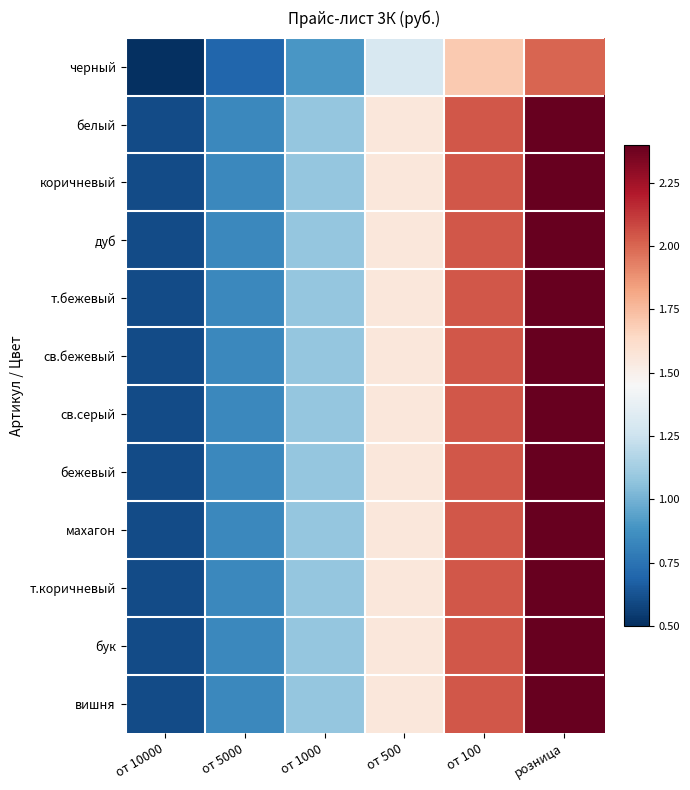

What is the total value across all series at от 5000?

9.9